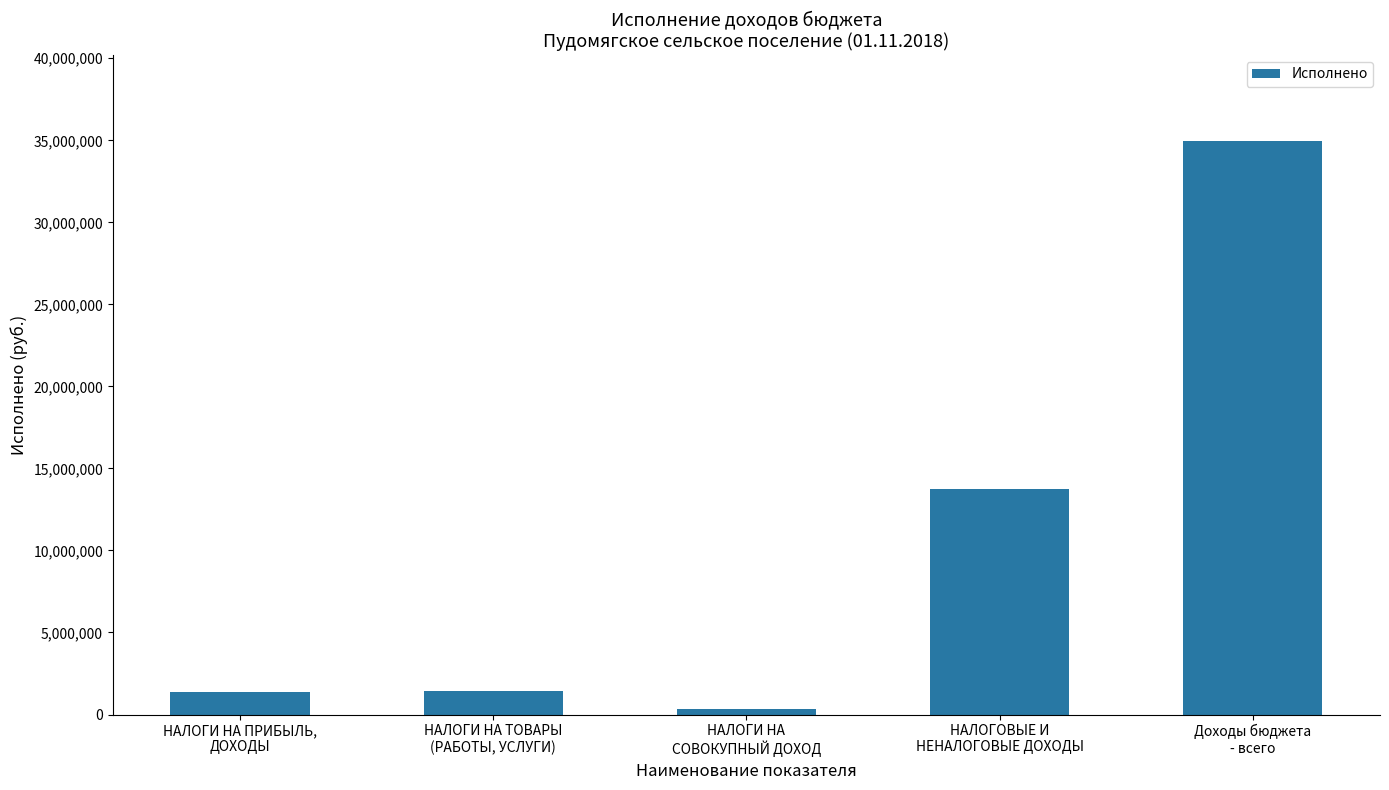

Rank the categories by value from highest to lowest.

Доходы бюджета
- всего, НАЛОГОВЫЕ И
НЕНАЛОГОВЫЕ ДОХОДЫ, НАЛОГИ НА ТОВАРЫ
(РАБОТЫ, УСЛУГИ), НАЛОГИ НА ПРИБЫЛЬ,
ДОХОДЫ, НАЛОГИ НА
СОВОКУПНЫЙ ДОХОД